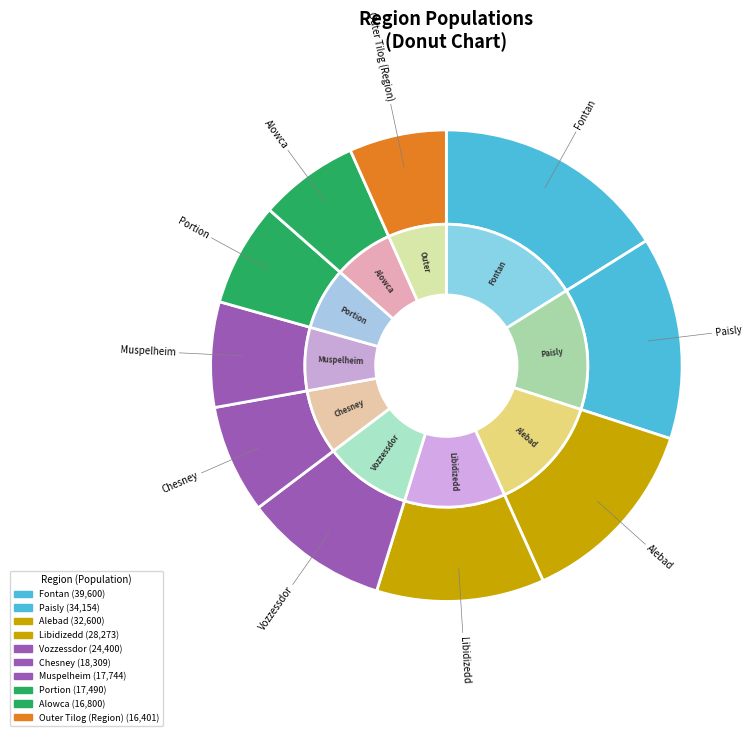

To the nearest percent, what is the difference between the largest and smallest slice percentages?

9%